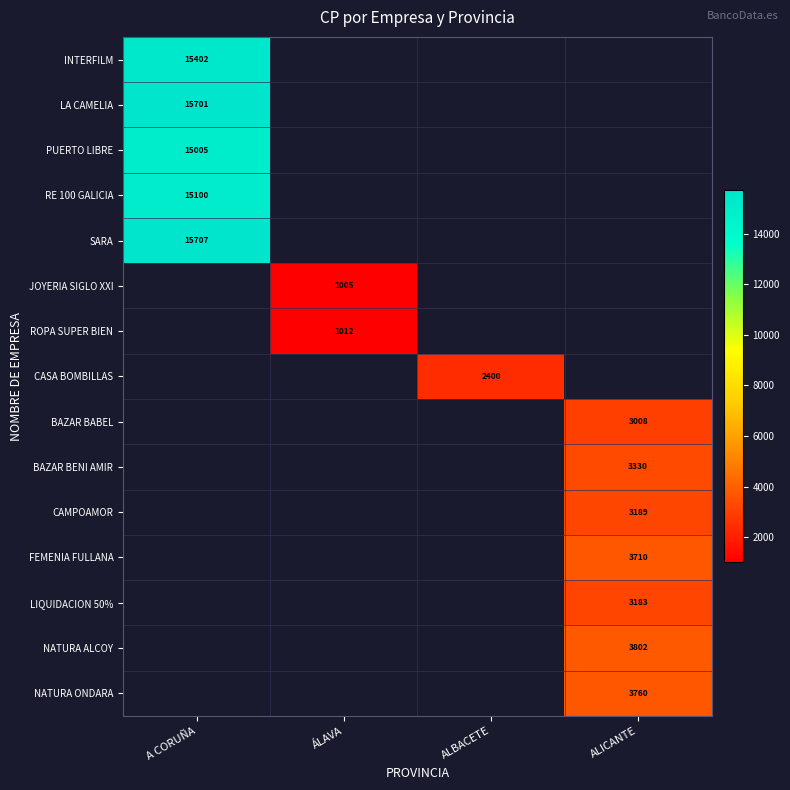

Which category has the highest value across all series?

A CORUÑA